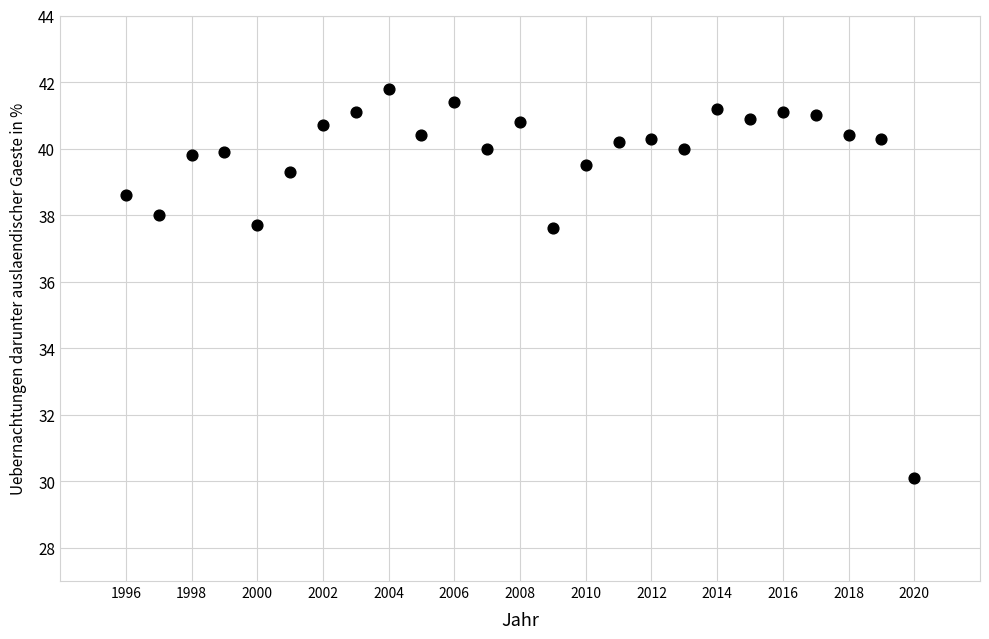

What is the range of Y values (max minus min)?

11.7